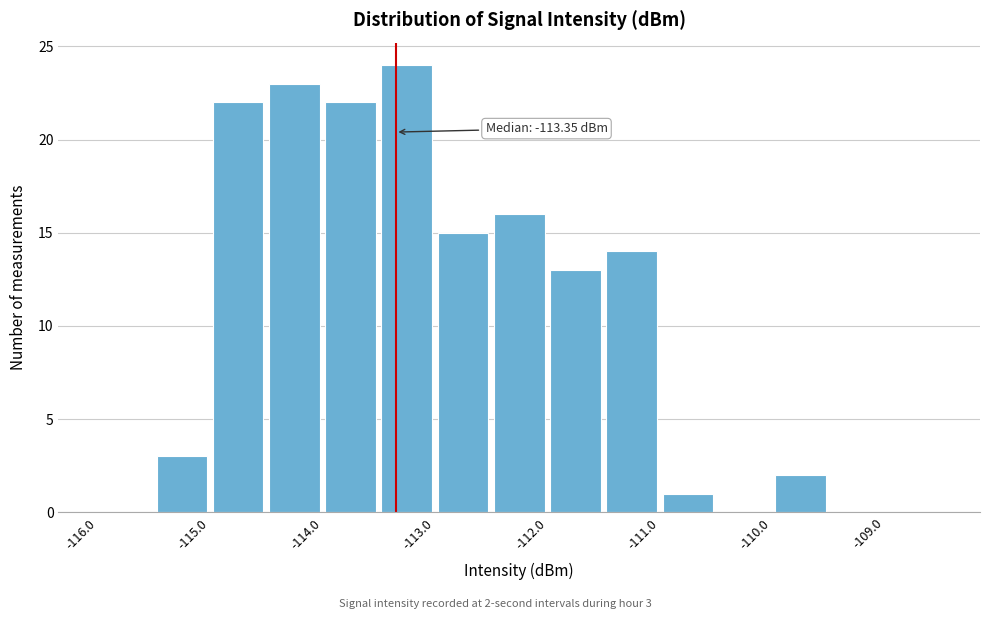

Over which range of the x-axis is the bar tallest?

-113.5 to -113.0